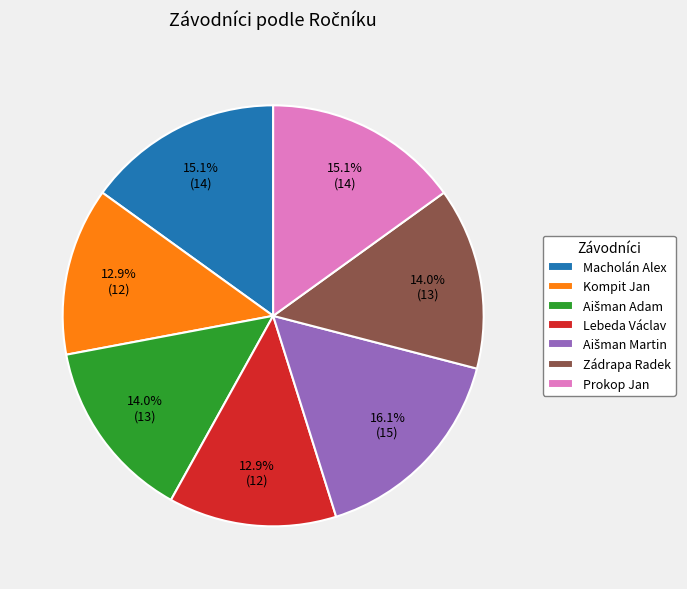

Is it true that Prokop Jan is 15% of the pie?

True